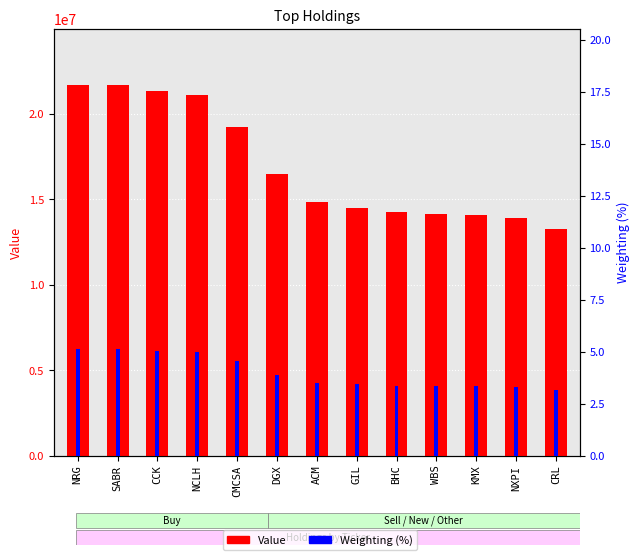

What is the greatest value displayed?

21728000.0